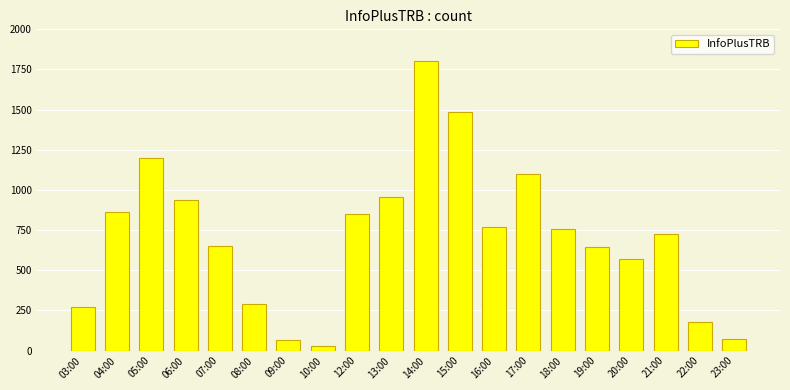

The value at 08:00 is 289. True or false?

True